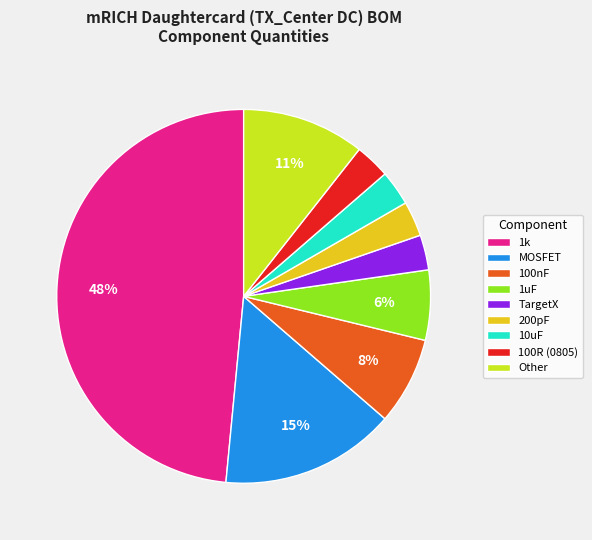

To the nearest percent, what portion does 100R (0805) represent?

3%